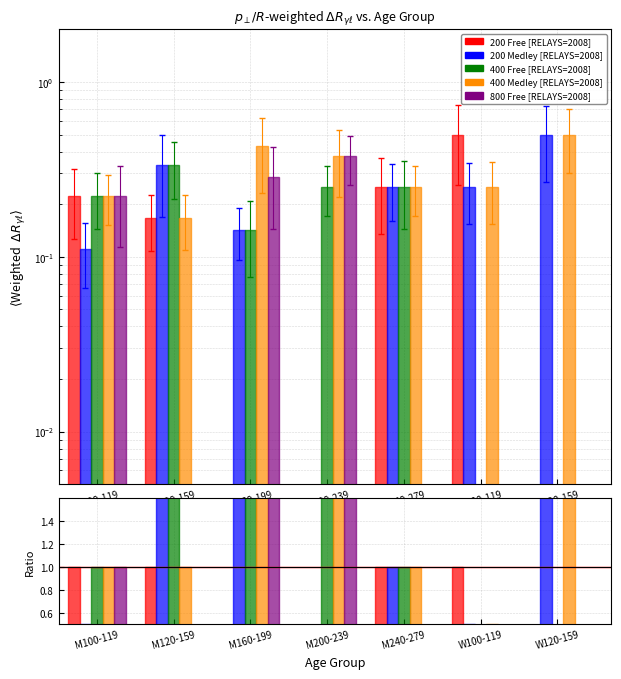

At M240-279, list the series in order from largest to smallest.

200 Free, 200 Medley, 400 Free, 400 Medley, 800 Free